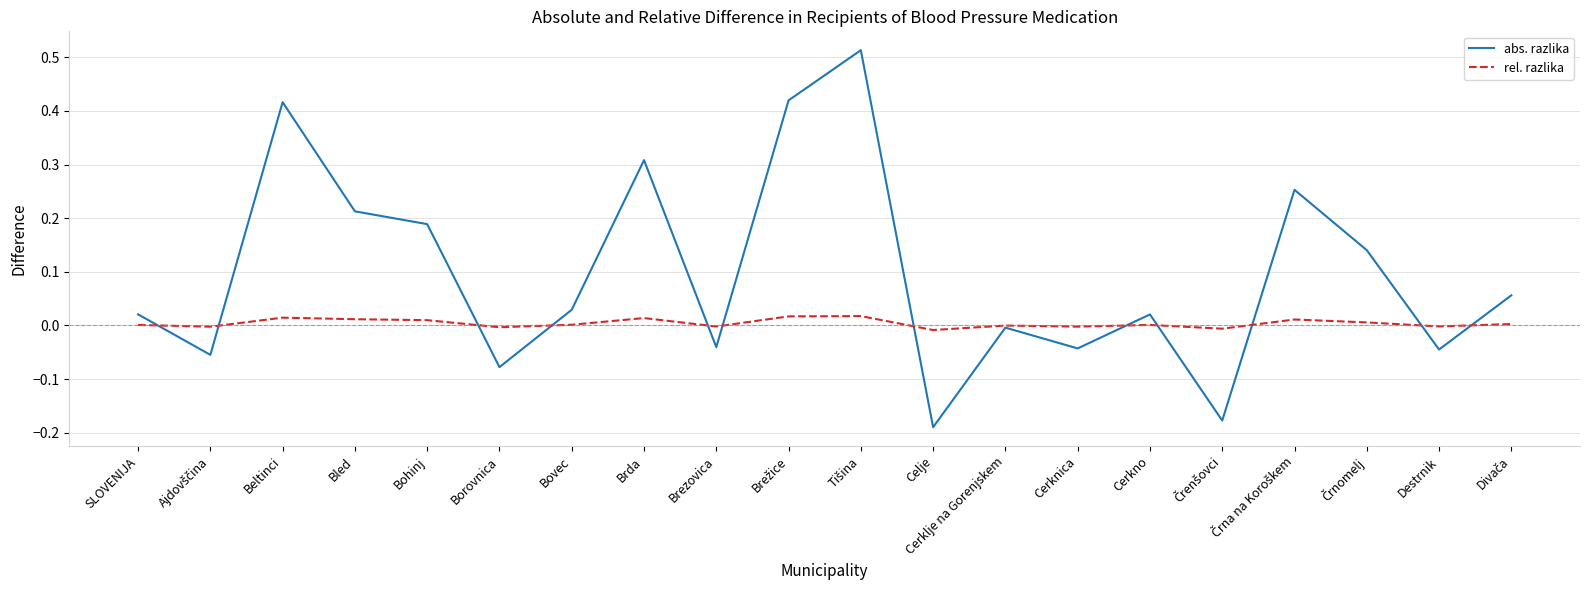

Which series has the largest total across all categories?

abs. razlika